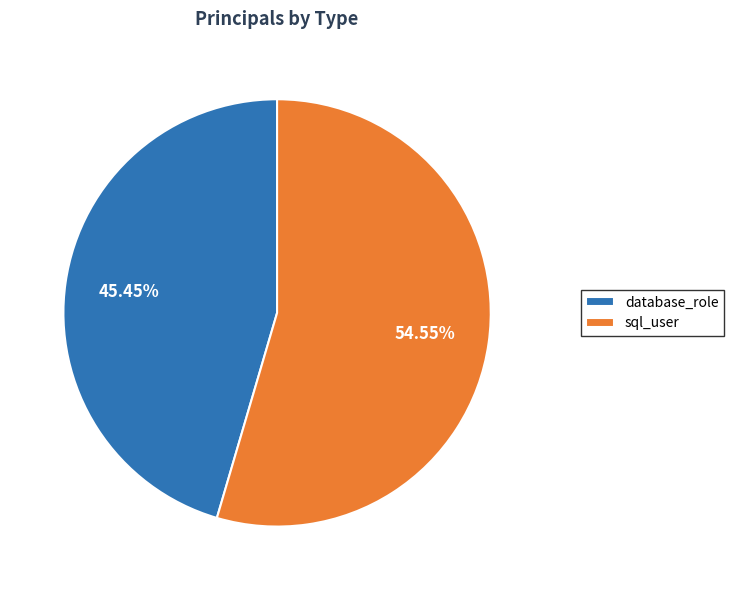

Which slice is the smallest?

database_role